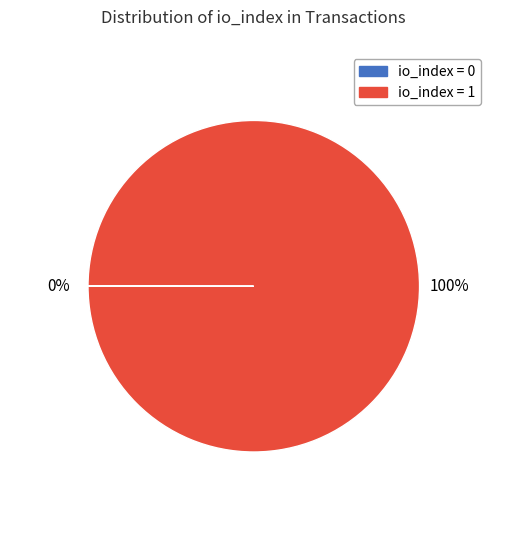

To the nearest percent, what is the average slice percentage?

50%